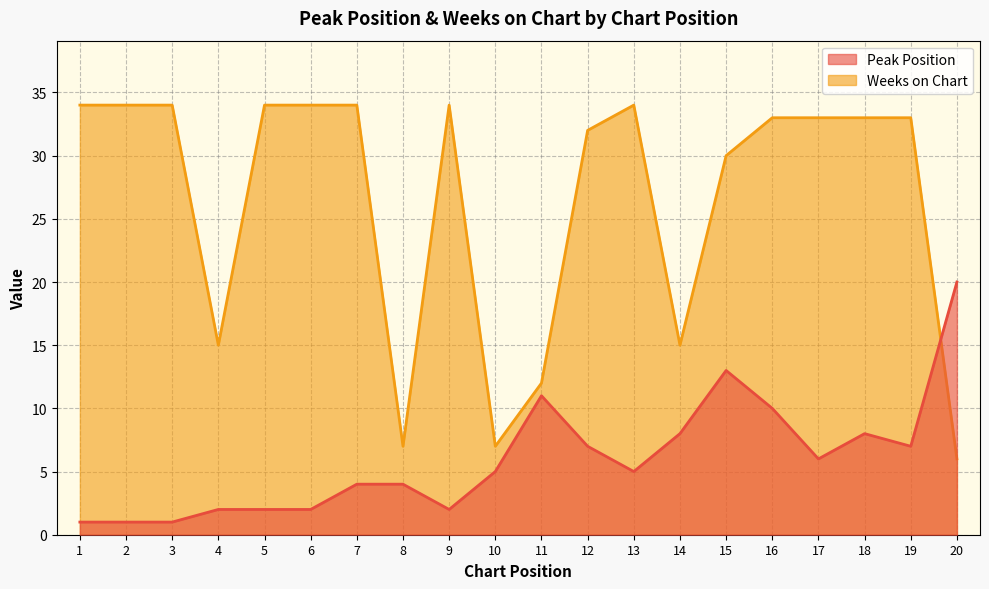

Which series has the largest total across all categories?

Weeks on Chart